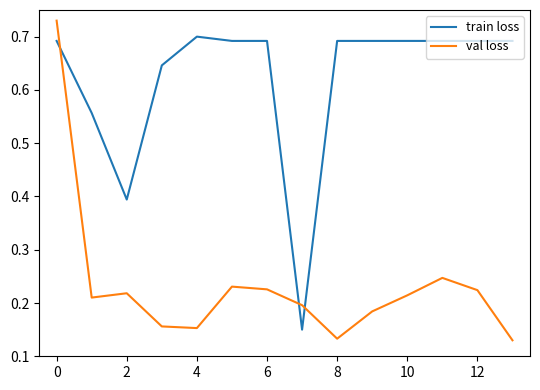

Which series has the largest total across all categories?

train loss